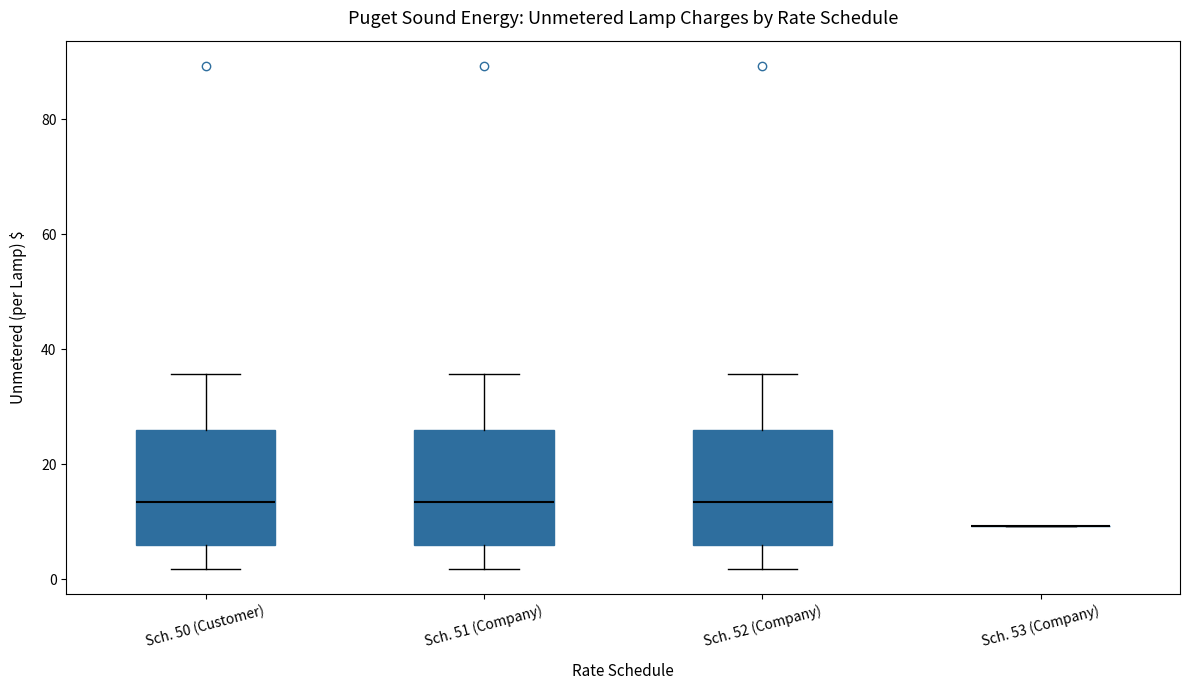

Reading left to right, read every box against the y-axis: the position of its median line, the range the box covers, and the ends of its whiskers. The values are not printed on the chart, so give them approximately, as read against the axis.

Sch. 50 (Customer): median 14, box 6 to 26, whiskers 2 to 36
Sch. 51 (Company): median 14, box 6 to 26, whiskers 2 to 36
Sch. 52 (Company): median 14, box 6 to 26, whiskers 2 to 36
Sch. 53 (Company): box collapsed to a line at 10, whiskers 10 to 10